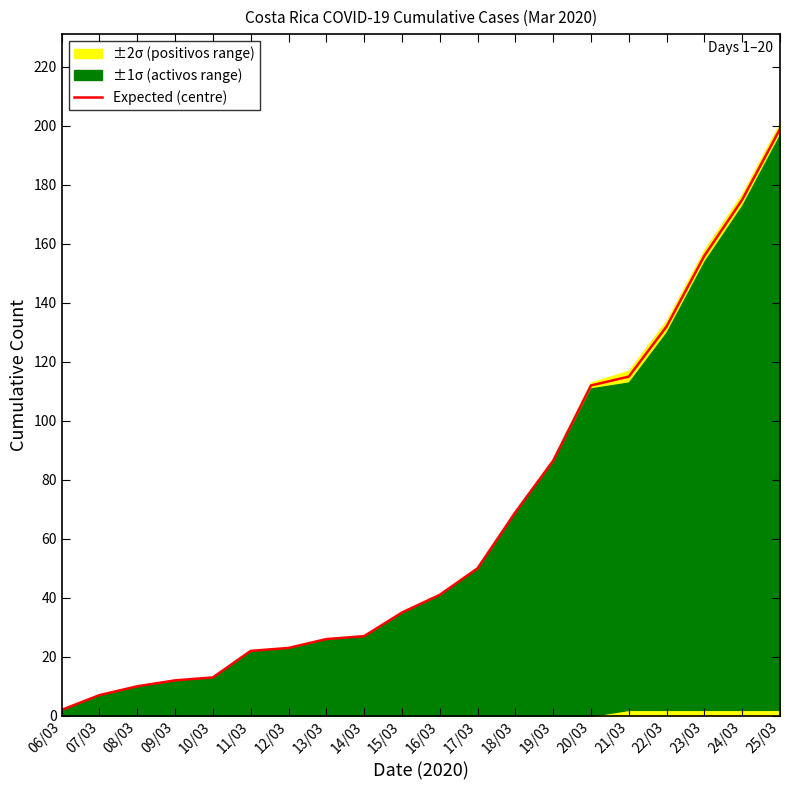

Rank the categories by value from lowest to highest.

06/03, 07/03, 08/03, 09/03, 10/03, 11/03, 12/03, 13/03, 14/03, 15/03, 16/03, 17/03, 18/03, 19/03, 20/03, 21/03, 22/03, 23/03, 24/03, 25/03